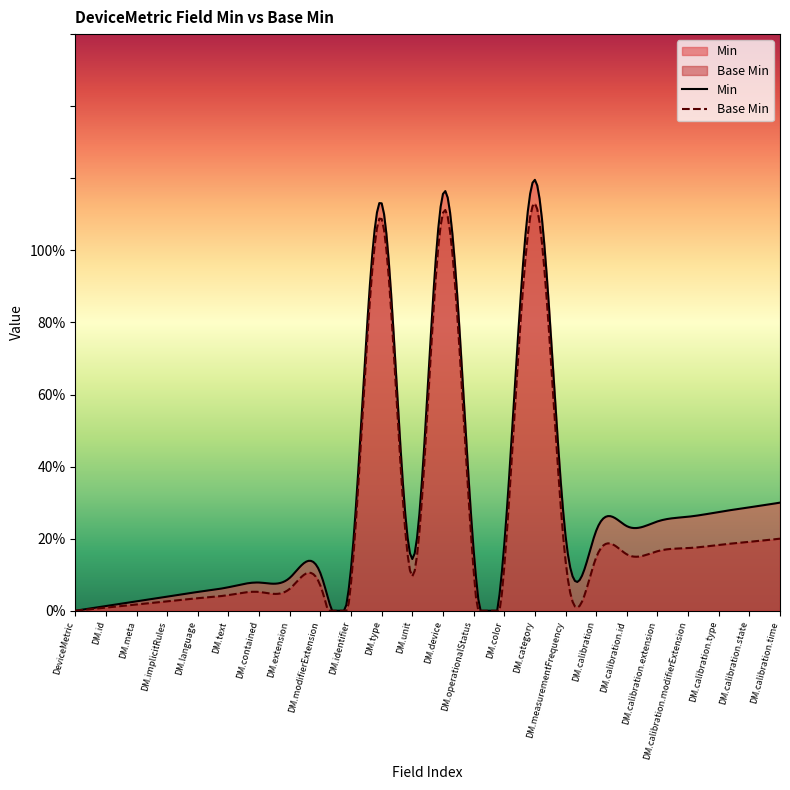

At which label does Base Min reach its minimum?

DeviceMetric